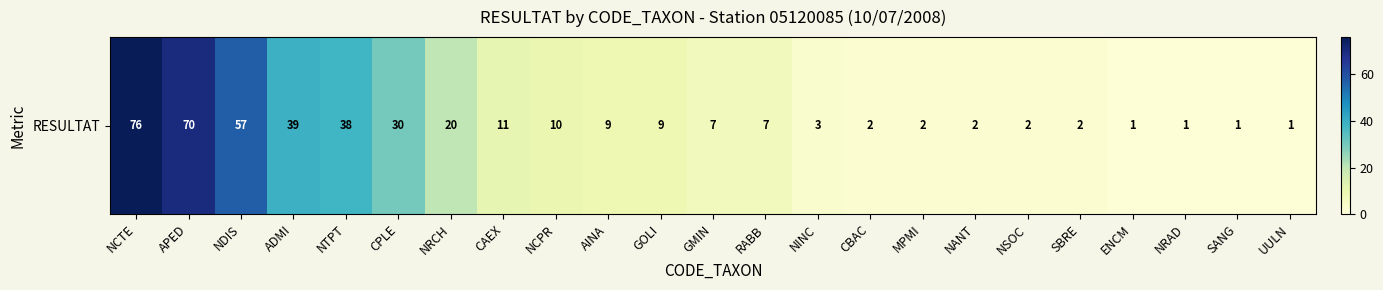

How many values exceed 7?

11